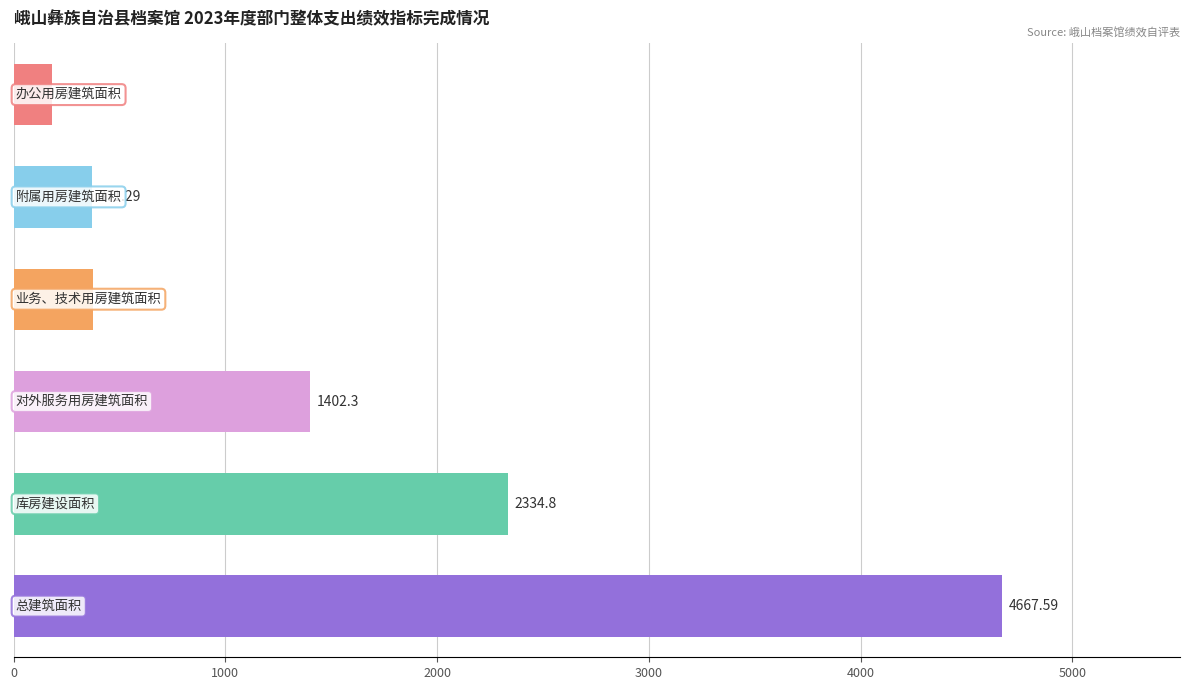

What is the difference between the second highest and minimum values?

2151.1